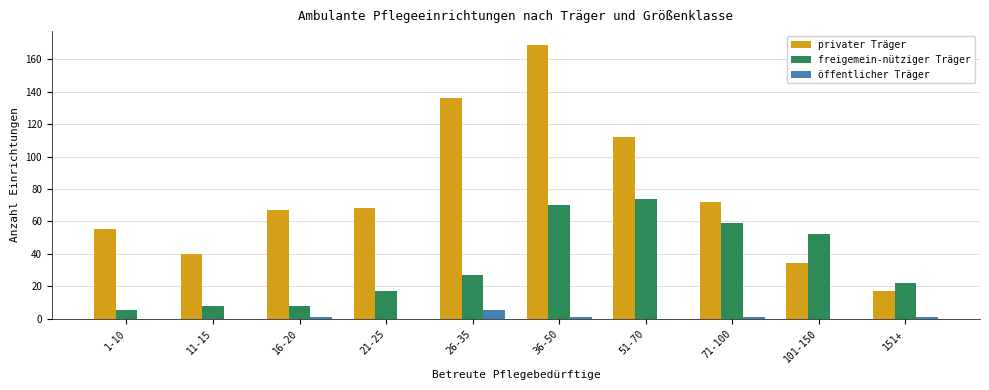

Reading right to left, list all the values displayed in this chart.

privater Träger: 17	34	72	112	169	136	68	67	40	55
freigemein-nütziger Träger: 22	52	59	74	70	27	17	8	8	5
öffentlicher Träger: 1	0	1	0	1	5	0	1	0	0